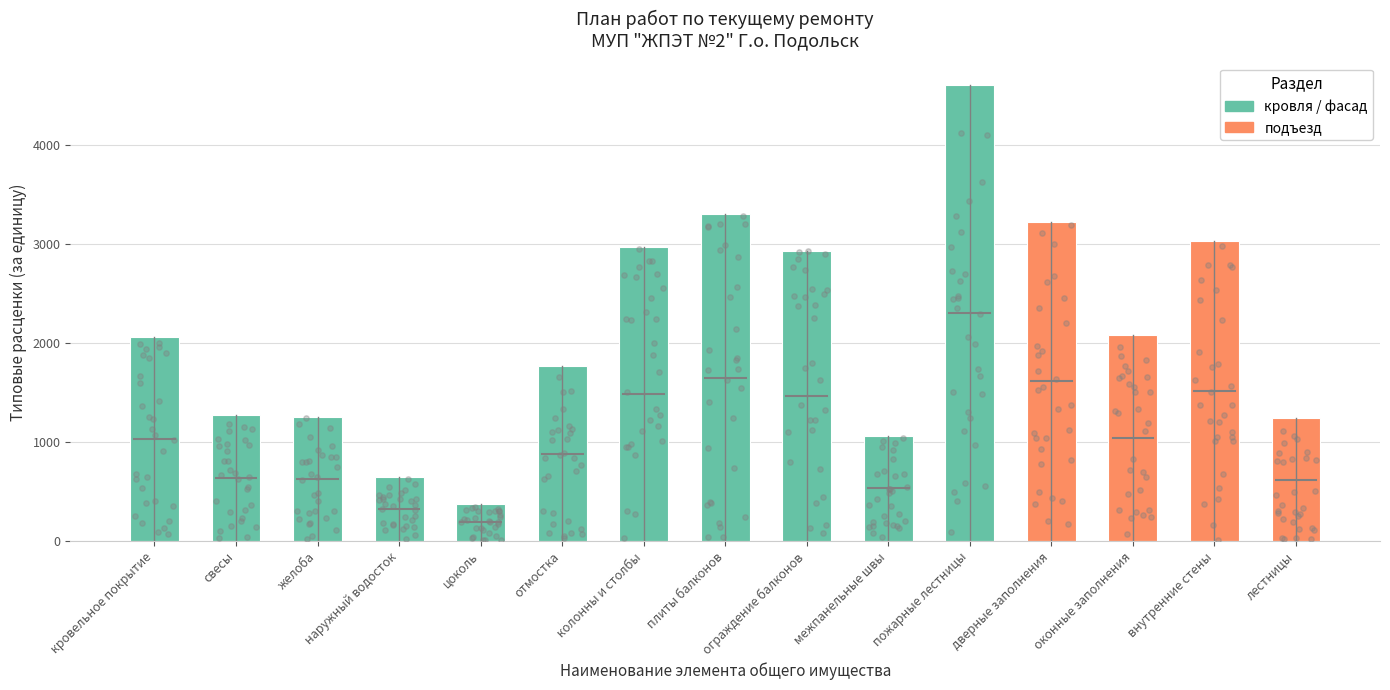

Approximately how many times larger is the value at ограждение балконов compared to колонны и столбы?

1.0